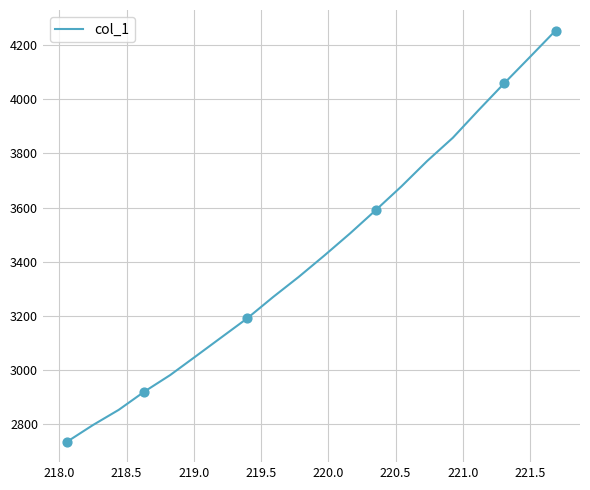

What is the difference between the maximum and minimum values?

1516.2